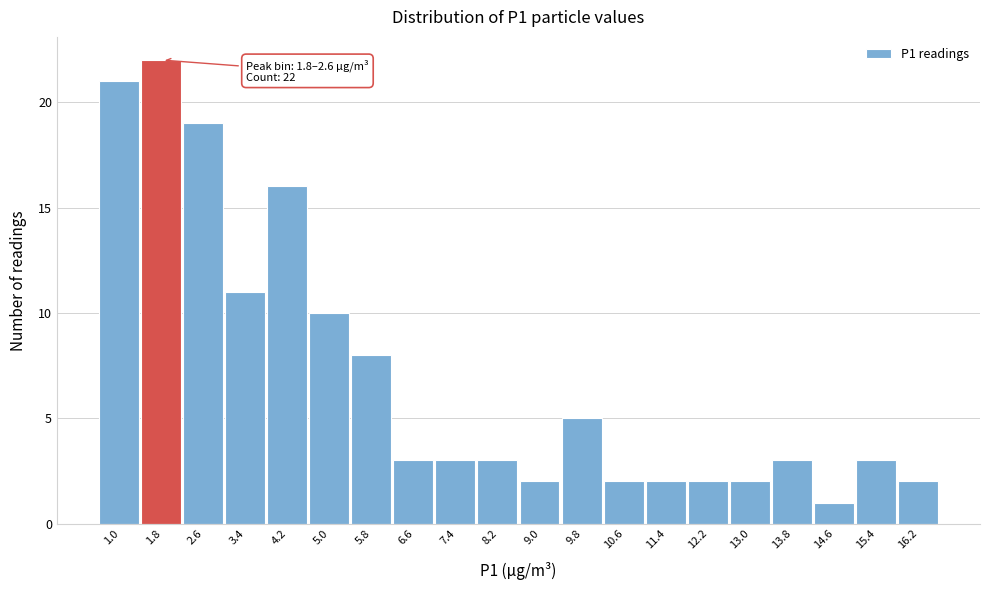

Reading right to left, list all the values displayed in this chart.

16.2=2	15.4=3	14.6=1	13.8=3	13.0=2	12.2=2	11.4=2	10.6=2	9.8=5	9.0=2	8.2=3	7.4=3	6.6=3	5.8=8	5.0=10	4.2=16	3.4=11	2.6=19	1.8=22	1.0=21